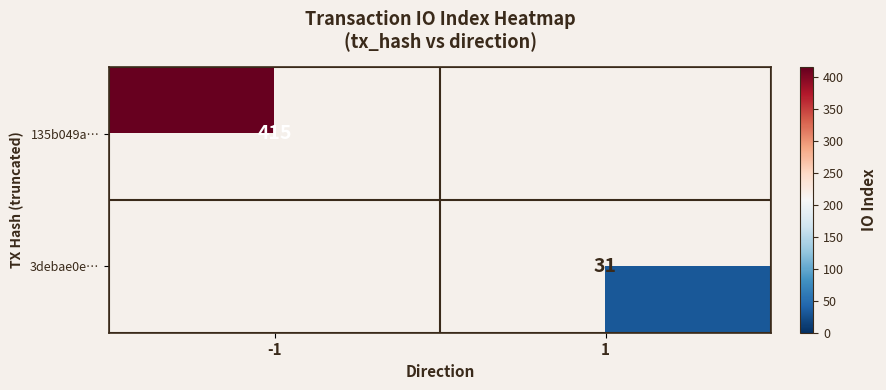

The 135b049a… series shows 415 at -1. True or false?

True